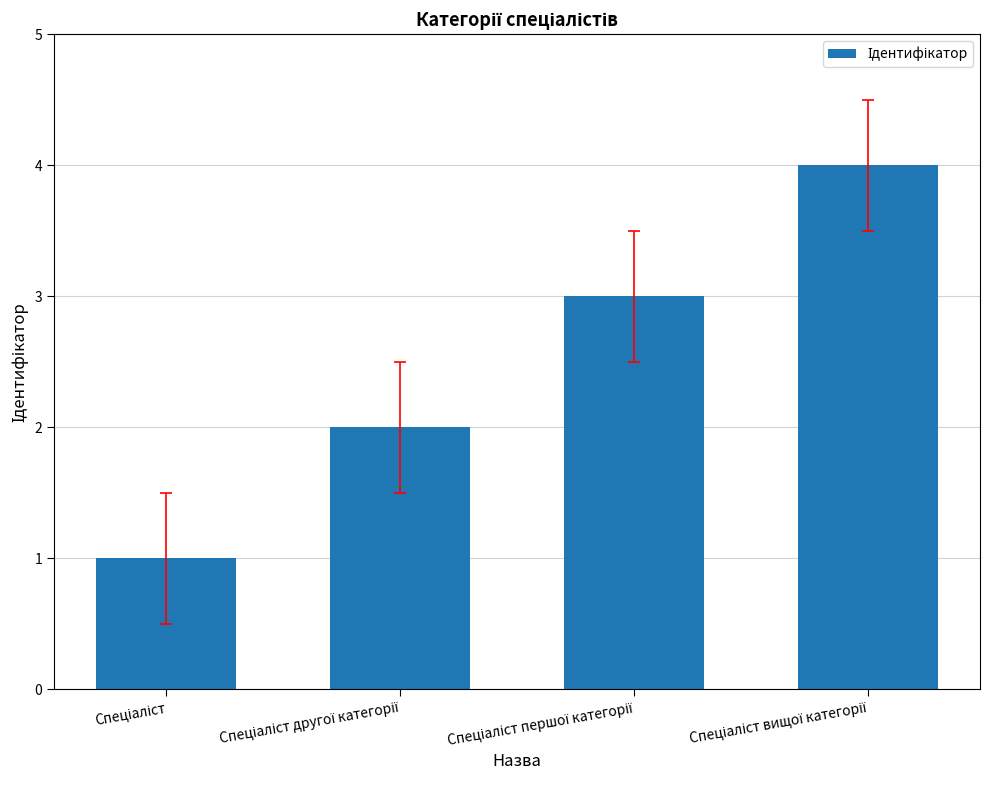

How many bars are there in total?

4